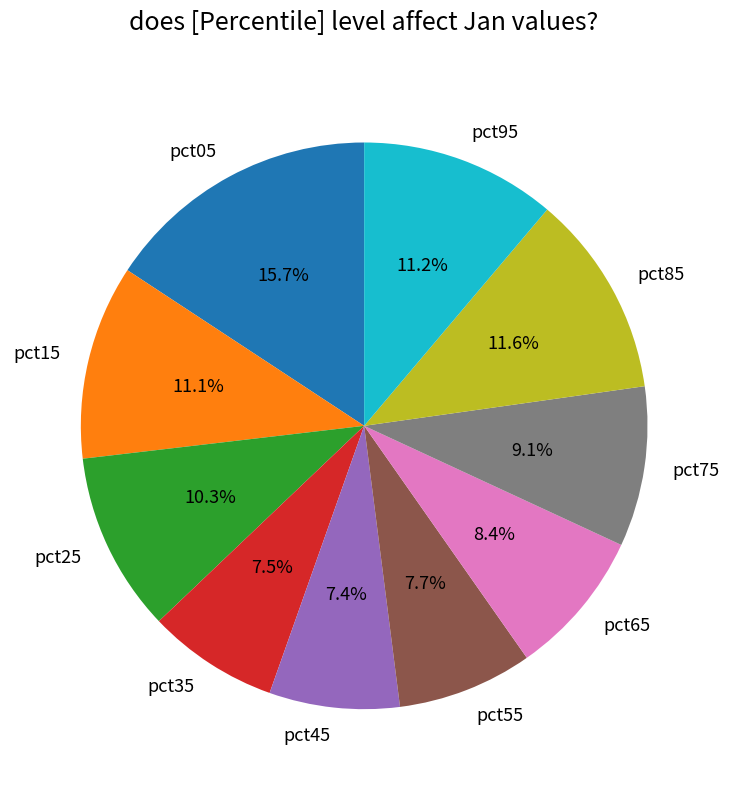

Is there a majority slice in this chart?

No